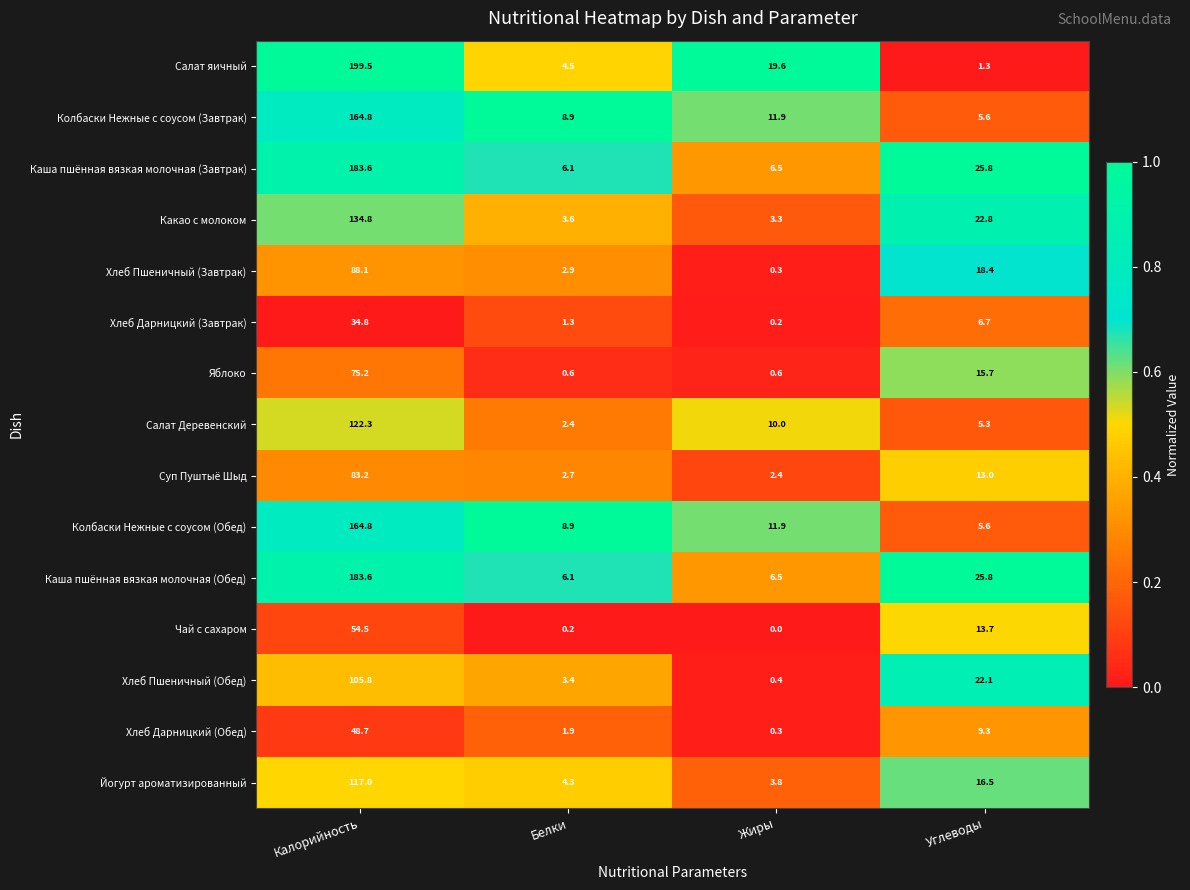

Count the number of data series in this chart.

15